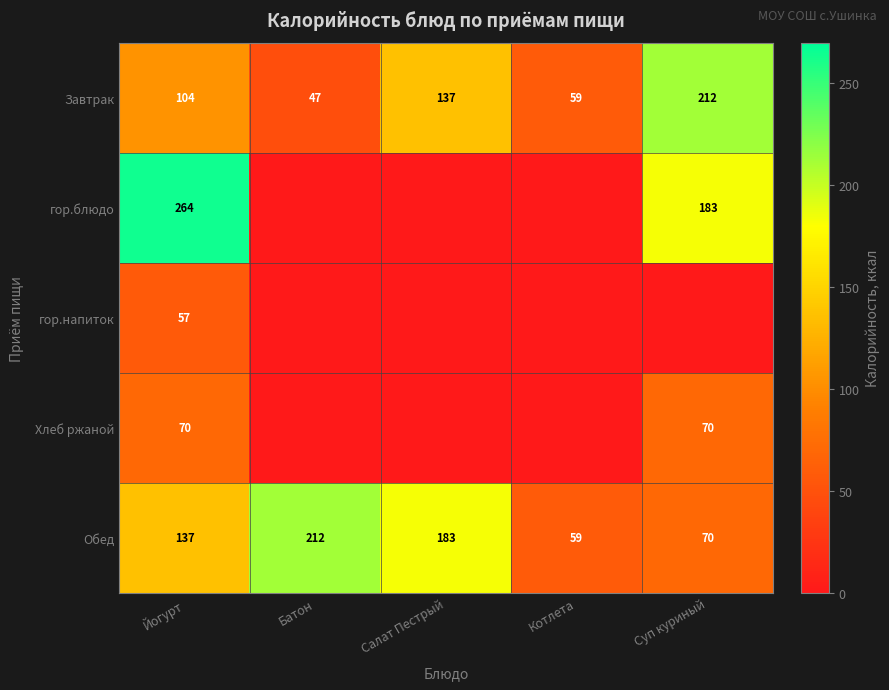

What is the sum of the гор.блюдо values at Йогурт and Суп куриный?

447